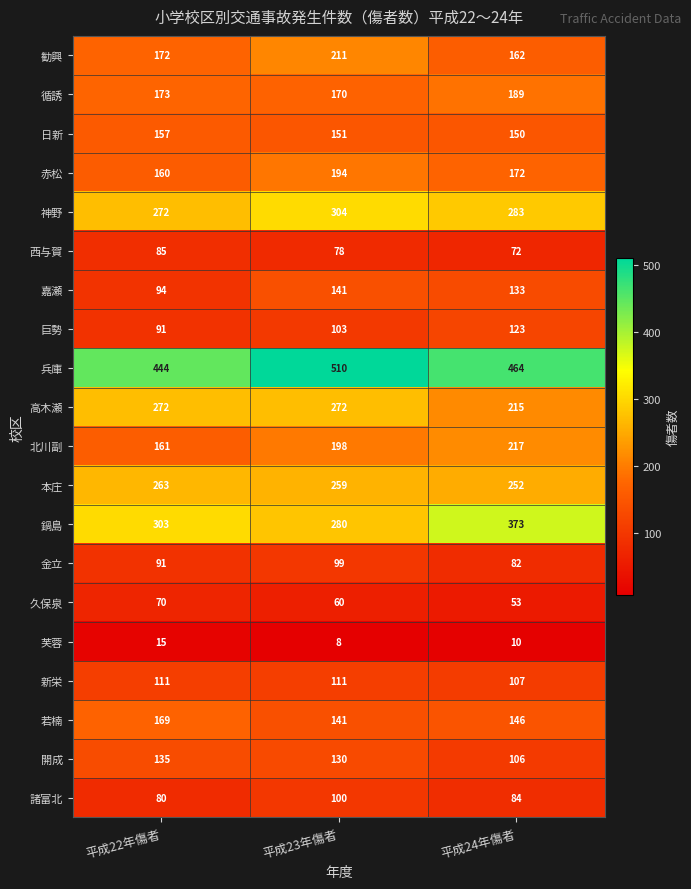

What is the total value across all series at 平成24年傷者?

3393